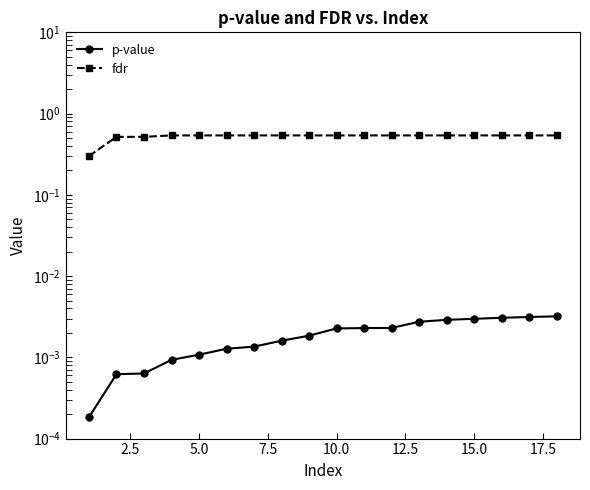

True or false: fdr has a value of 0.5 at 5.0.

True